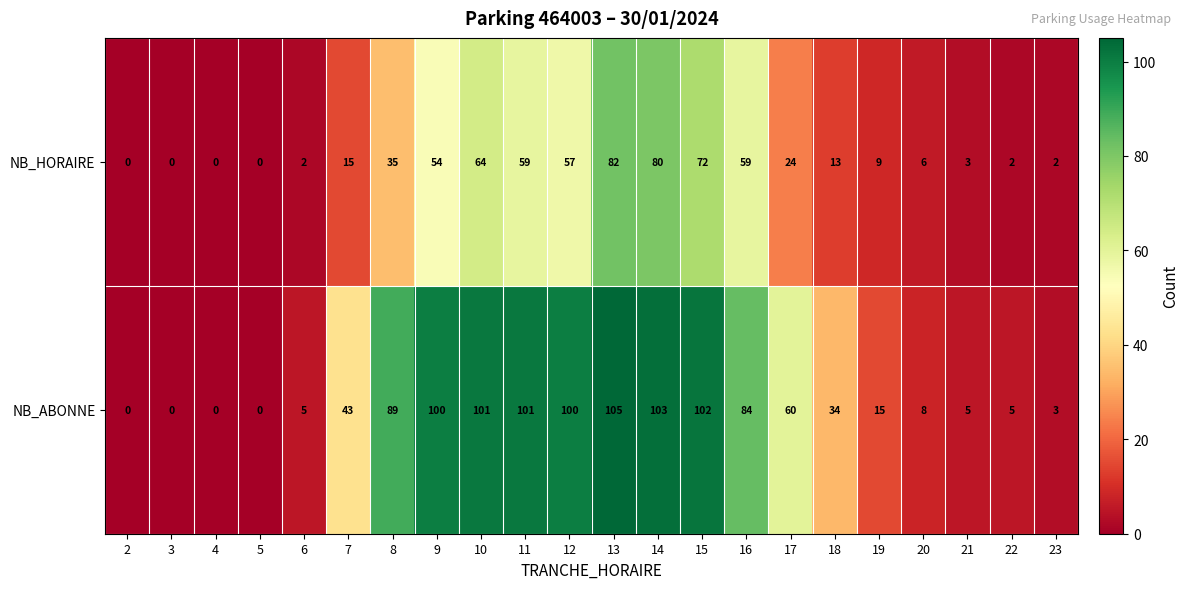

Which series has the largest total across all categories?

NB_ABONNE